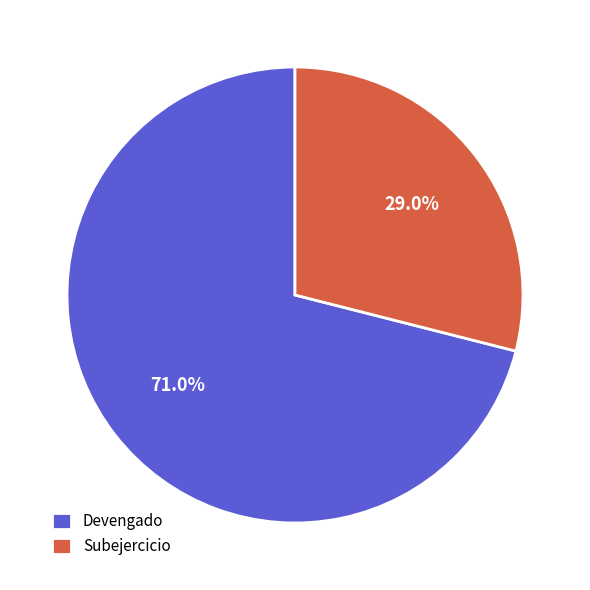

Which category has the biggest portion of the pie?

Devengado